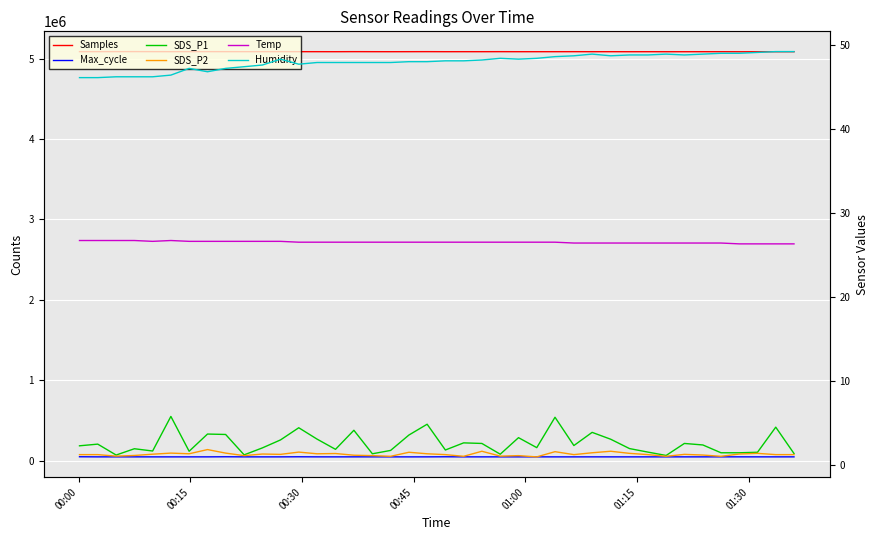

What are all the series names shown in the legend?

Samples, Max_cycle, SDS_P1, SDS_P2, Temp, Humidity